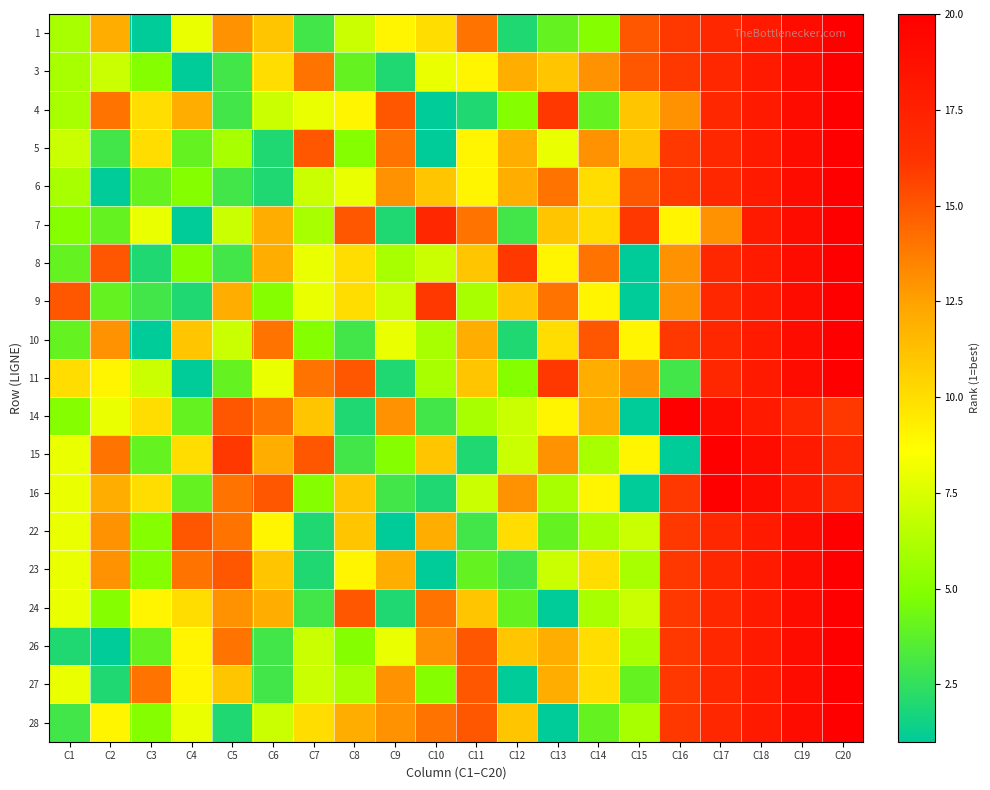

What is the spread (max minus min) of values at C14?

11